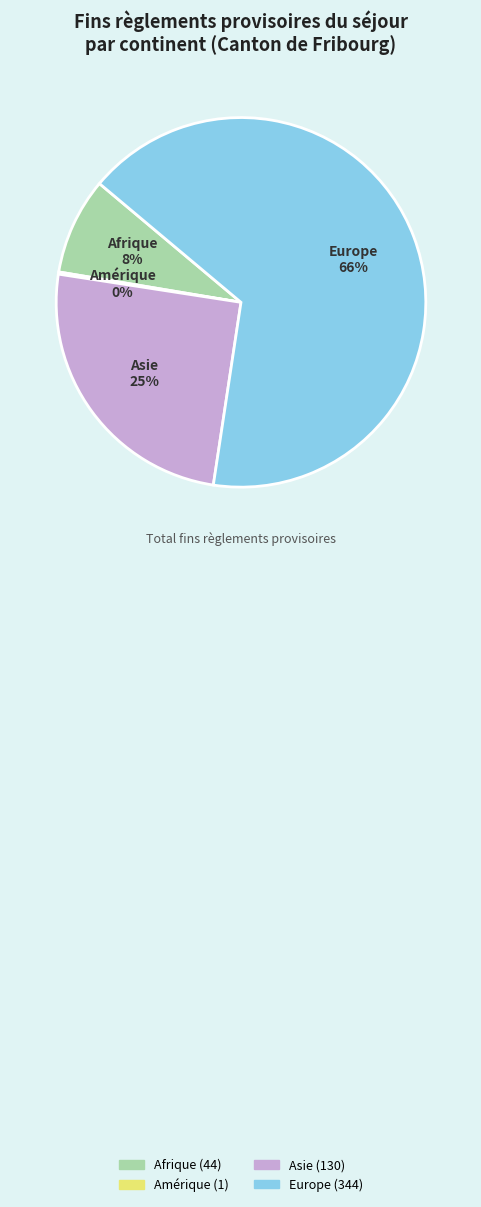

The Asie slice represents 25% of the pie. True or false?

True